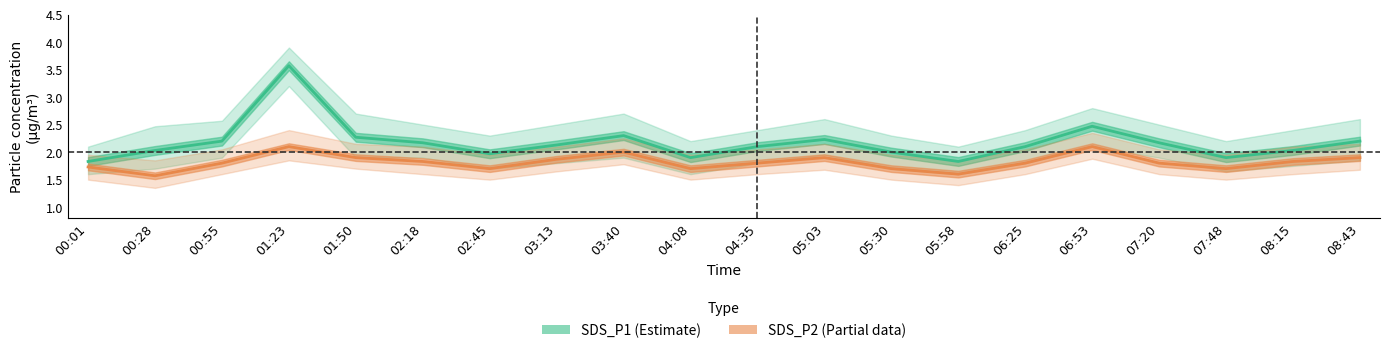

What is the sum of the SDS_P2 (Partial) values at 06:25 and 08:15?

3.6